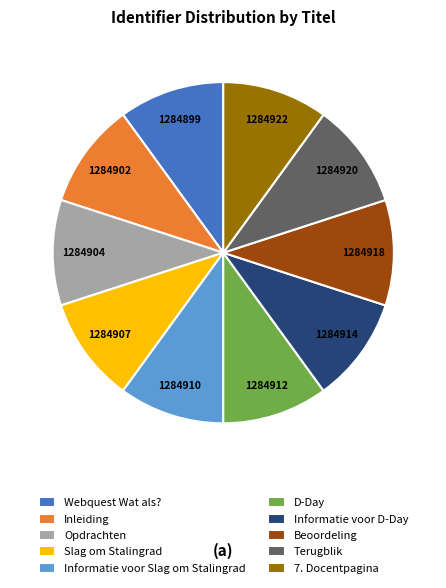

Do Slag om Stalingrad and 7. Docentpagina together represent more than half of the pie?

No